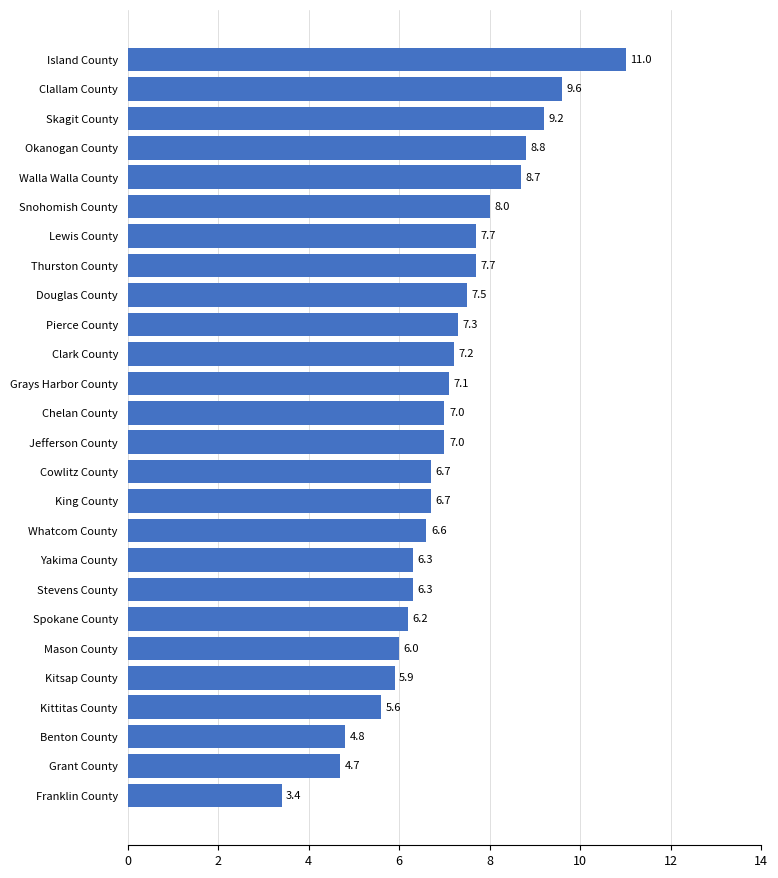

What is the approximate value at Kitsap County?

5.9